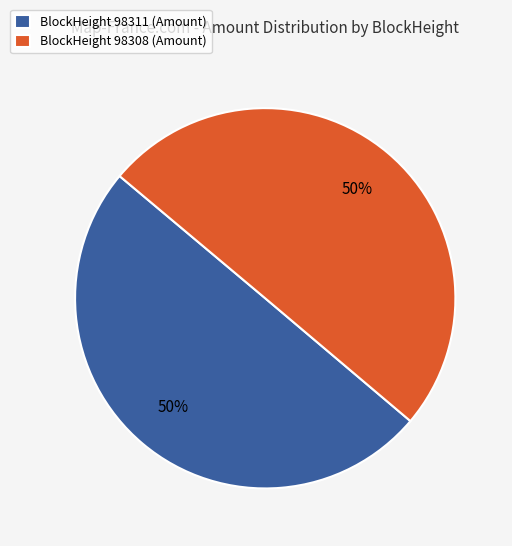

Is the sum of BlockHeight 98308 (Amount) and BlockHeight 98311 (Amount) greater than half?

Yes